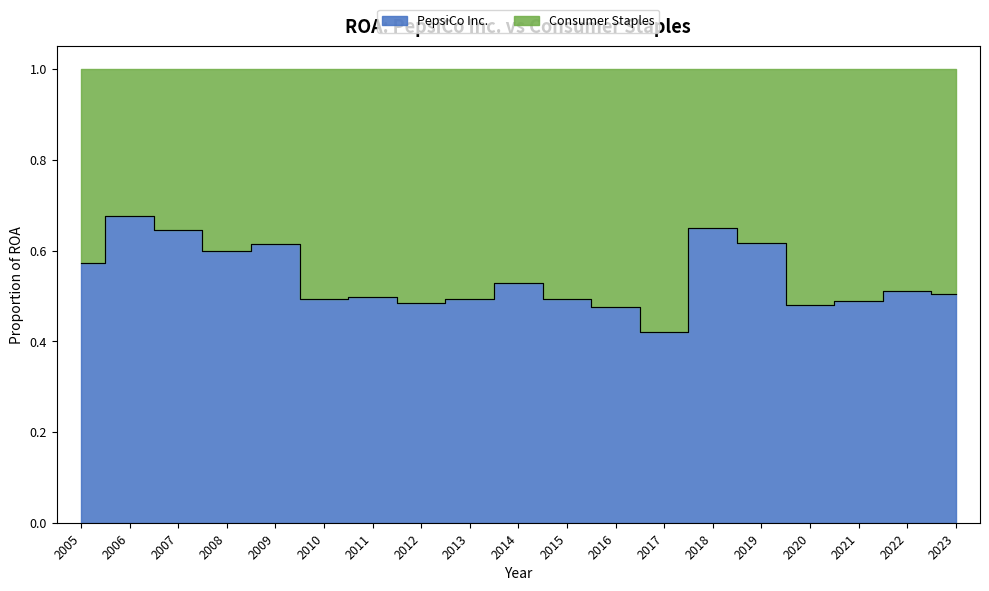

What is the value of the Consumer Staples point at the 3rd from the left?

0.1